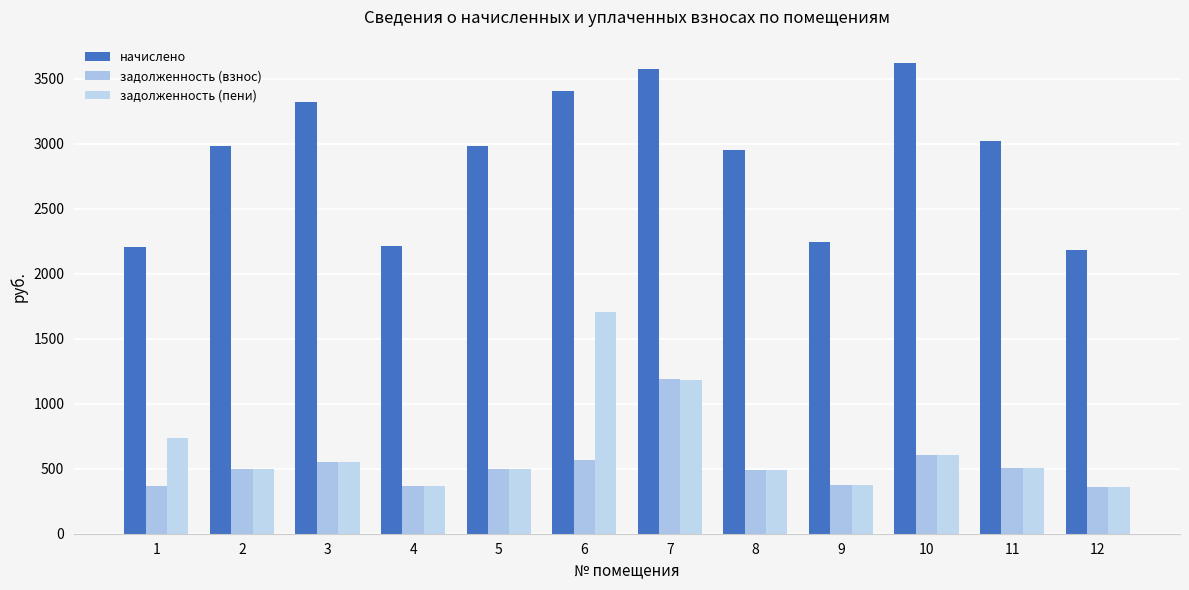

Does the chart contain stacked bars?

No